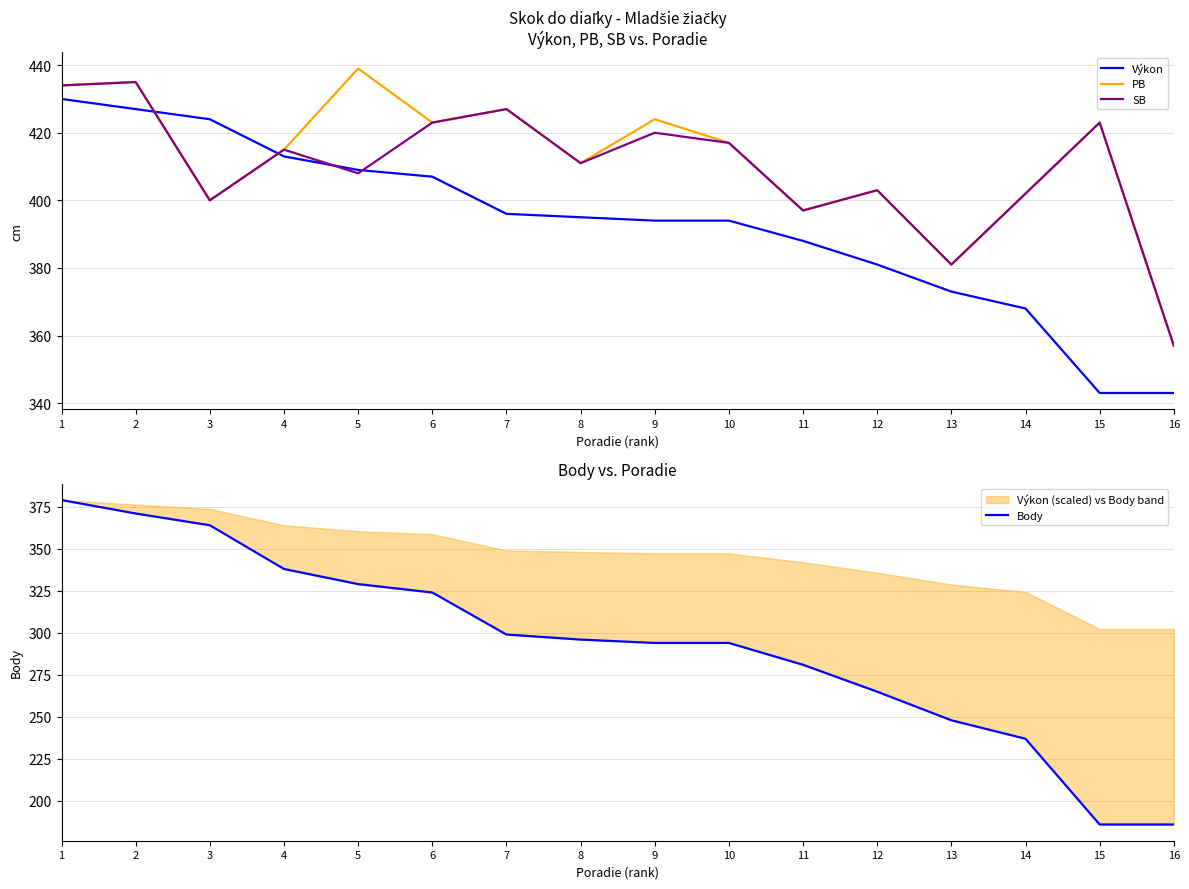

What are all the series names shown in the legend?

Výkon, PB, SB, Body